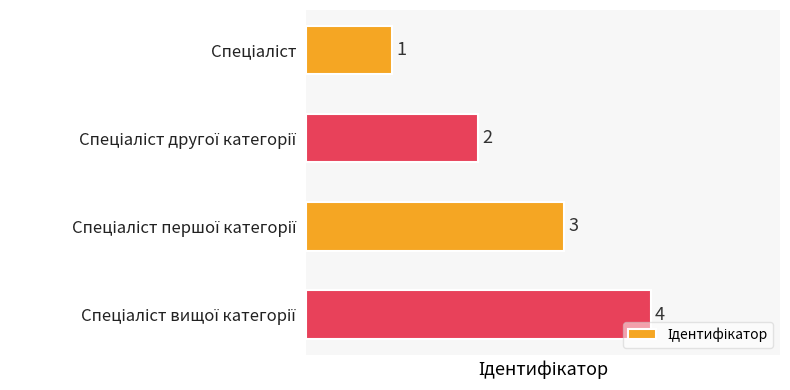

What is the sum of all values?

10